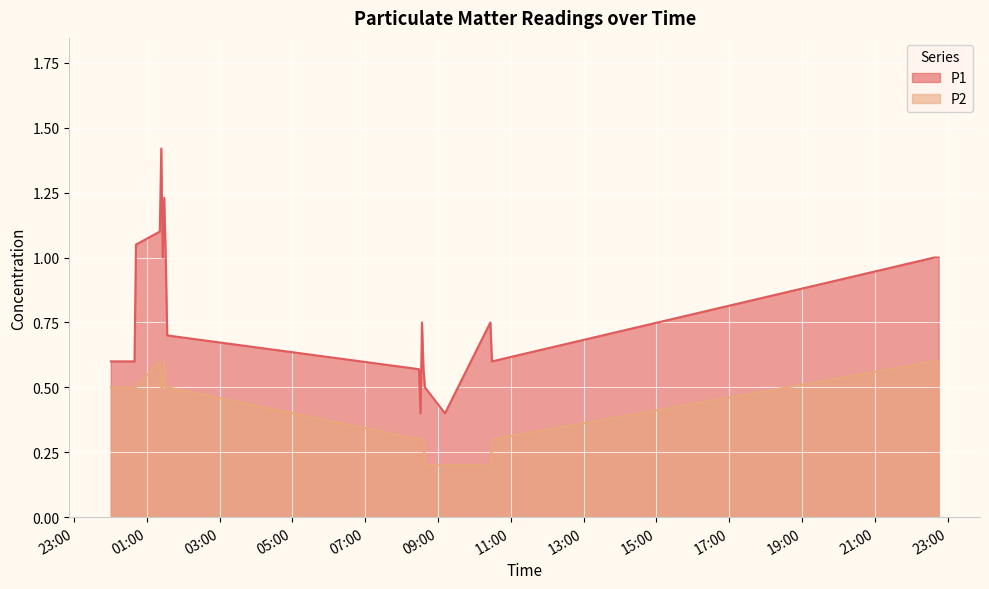

Rank the series by their average value, from highest to lowest.

P1, P2